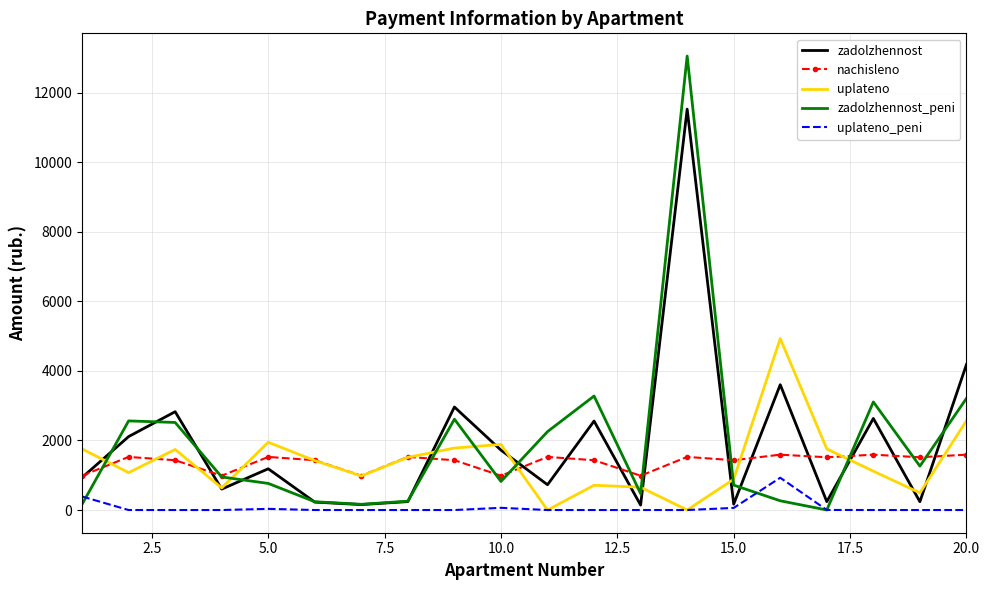

At how many categories does at least one series exceed 10644?

1